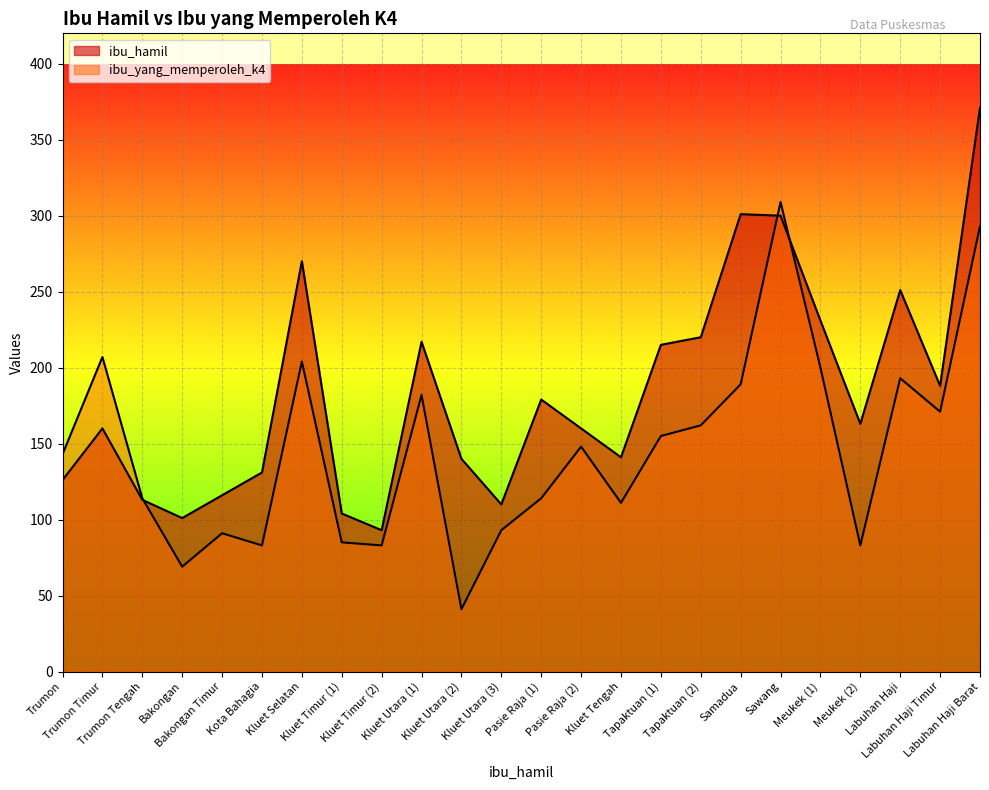

True or false: ibu_hamil has more than 1 points higher than both neighbors.

True